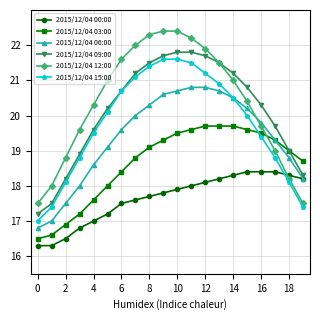

Rank the series by their maximum value, from highest to lowest.

2015/12/04 12:00, 2015/12/04 09:00, 2015/12/04 15:00, 2015/12/04 06:00, 2015/12/04 03:00, 2015/12/04 00:00